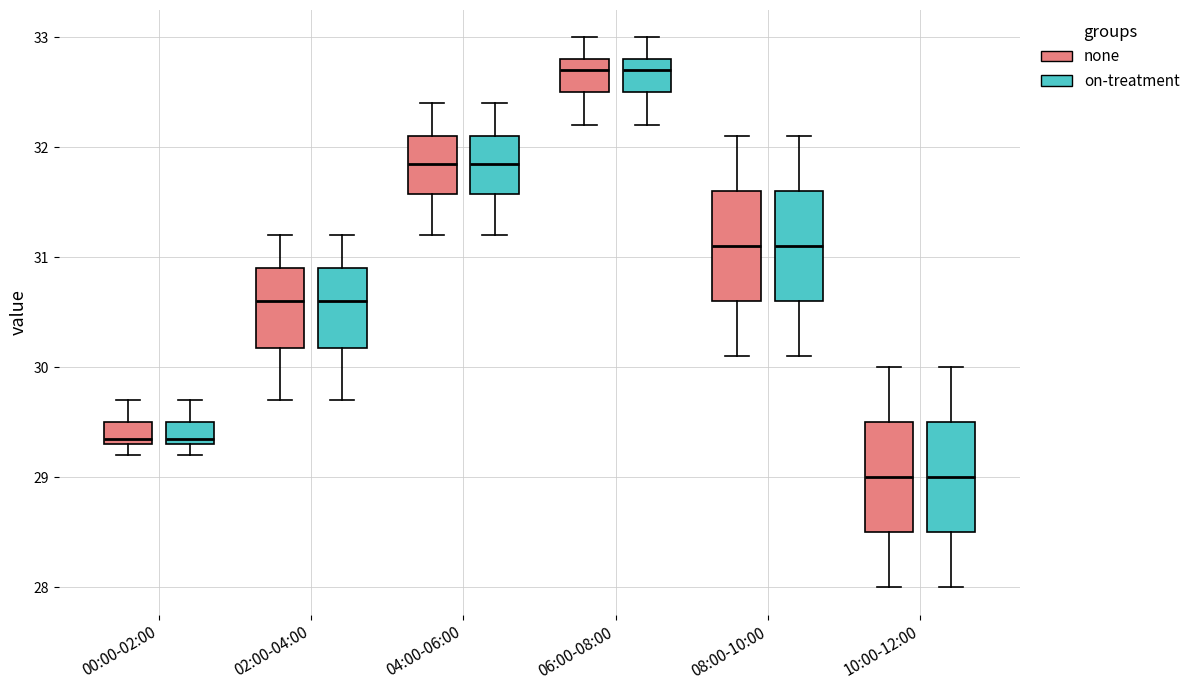

Where does the upper whisker of the box for 10:00-12:00 (on-treatment) end on the y-axis? The values are not printed on the chart, so give them approximately, as read against the axis.

30.0